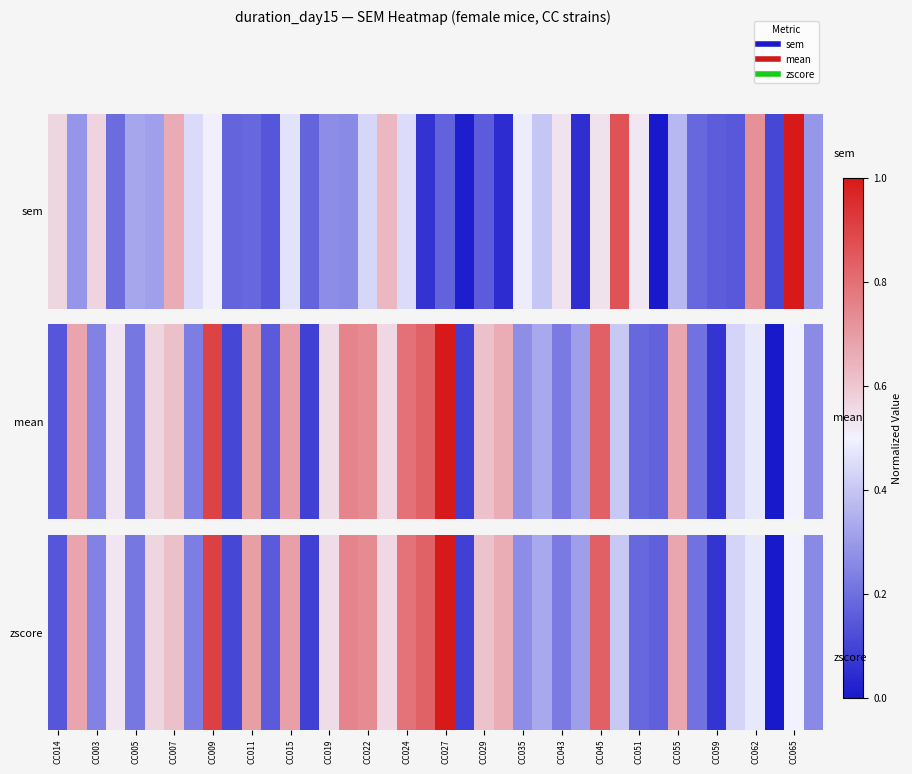

True or false: the data shows 0.2 at 33.

True